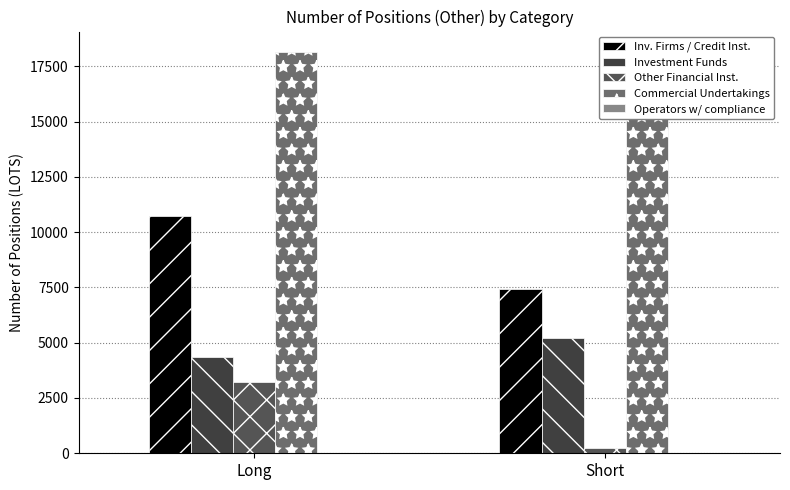

At how many categories does at least one series exceed 1727?

2